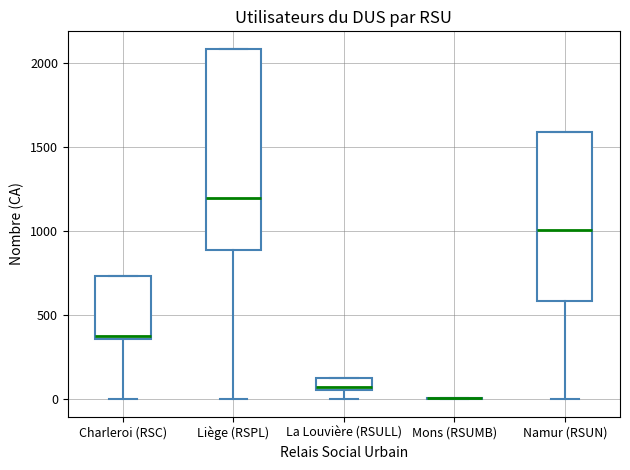

Where does the median line of the box for Namur (RSUN) sit on the y-axis? The values are not printed on the chart, so give them approximately, as read against the axis.

1000